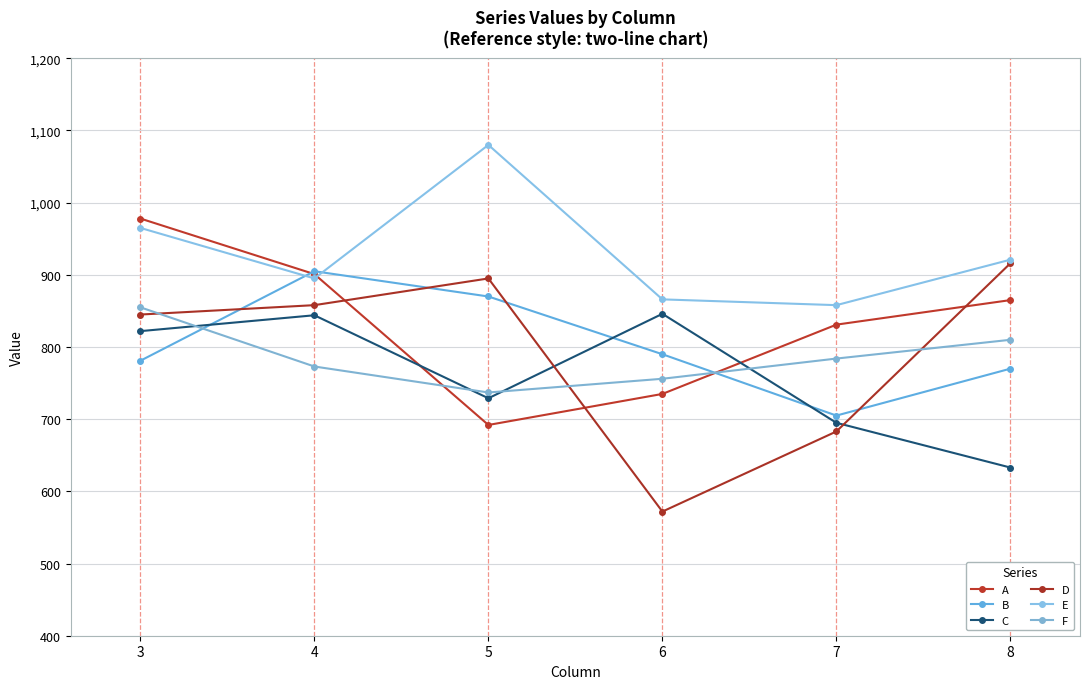

Which series ends up on top after the final intersection of B and D?

D